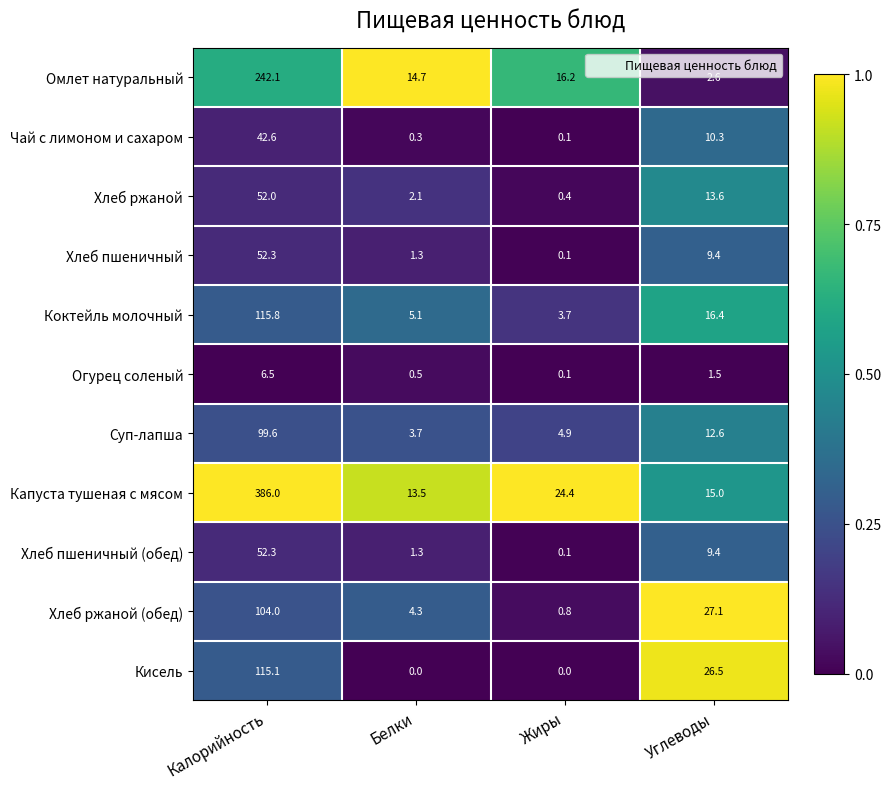

Which series has the largest total across all categories?

Капуста тушеная с мясом